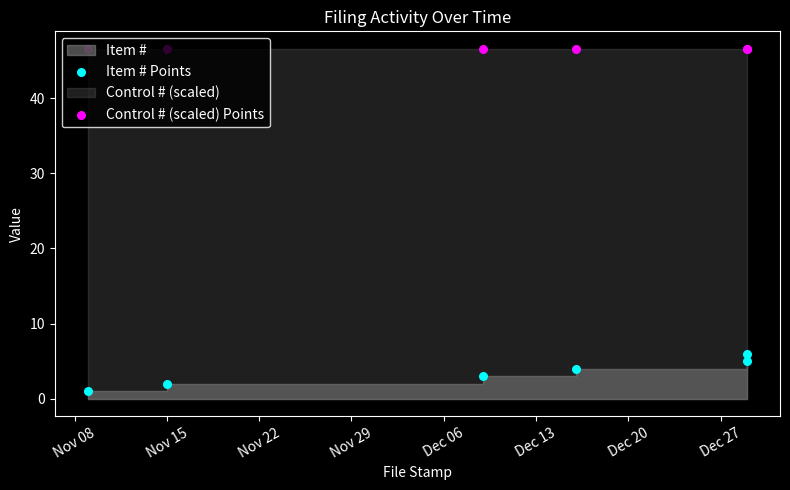

At how many categories does at least one series exceed 17?

6